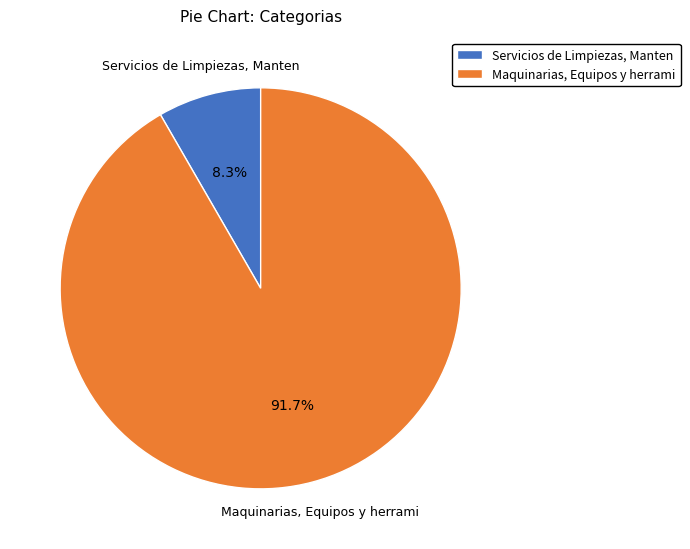

Rank the categories by value from highest to lowest.

Maquinarias, Equipos y herrami, Servicios de Limpiezas, Manten